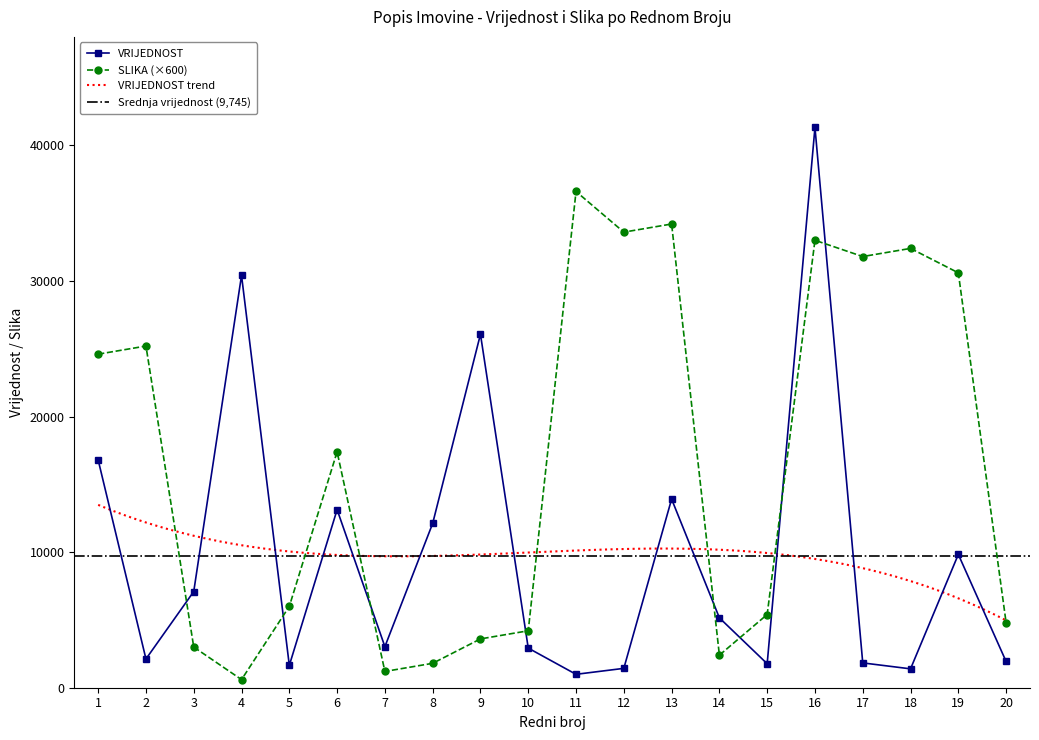

At which category is the sum across all series the highest?

16